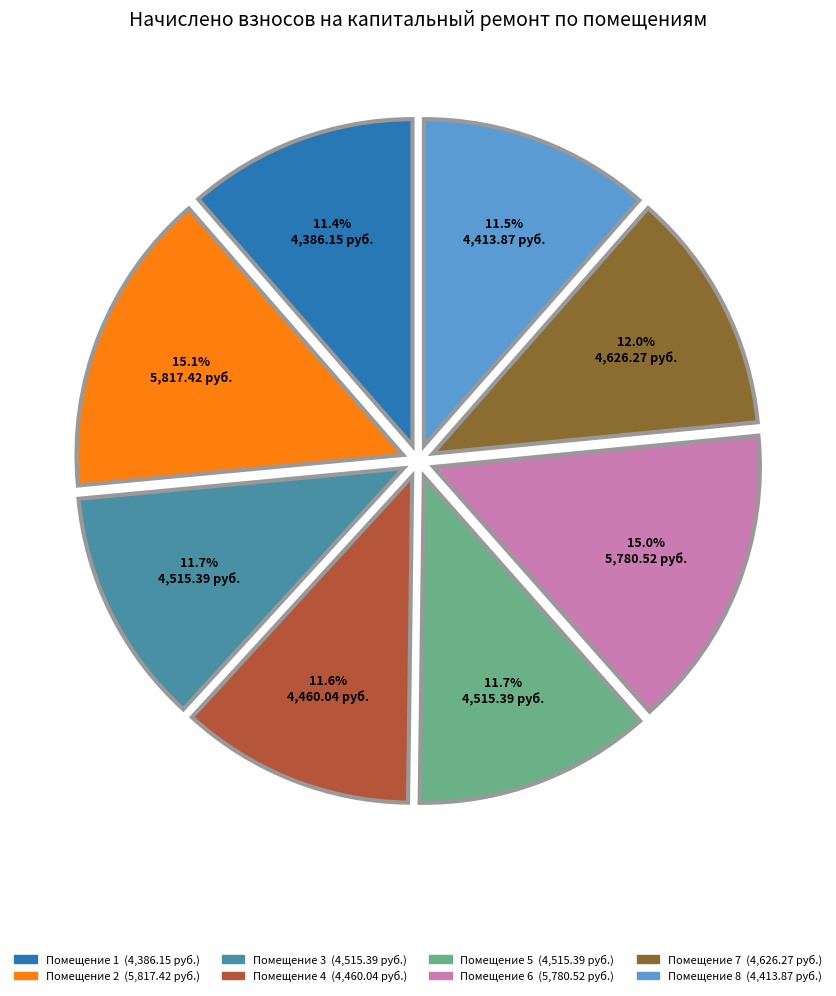

Is there a majority slice in this chart?

No